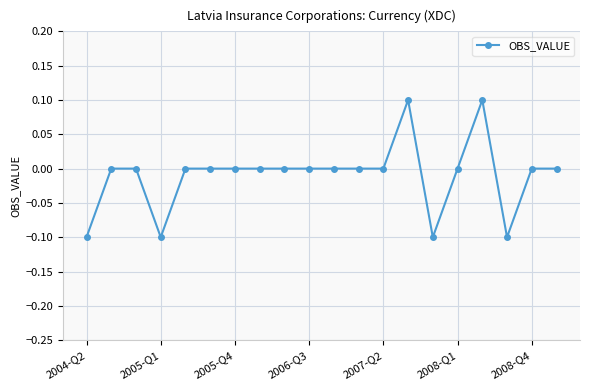

True or false: the data has more than 1 interior local peaks.

True